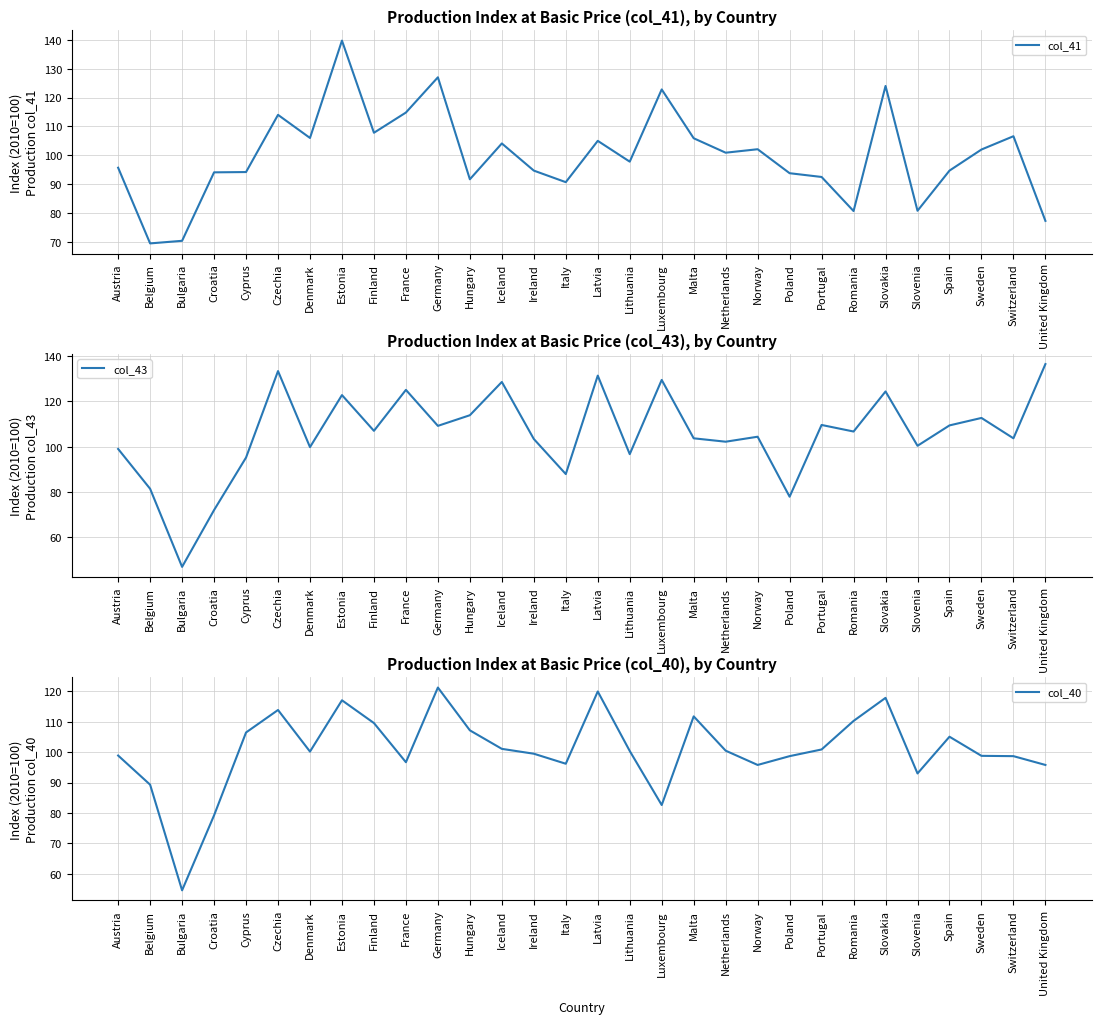

True or false: col_43 has more than 1 points higher than both neighbors.

True